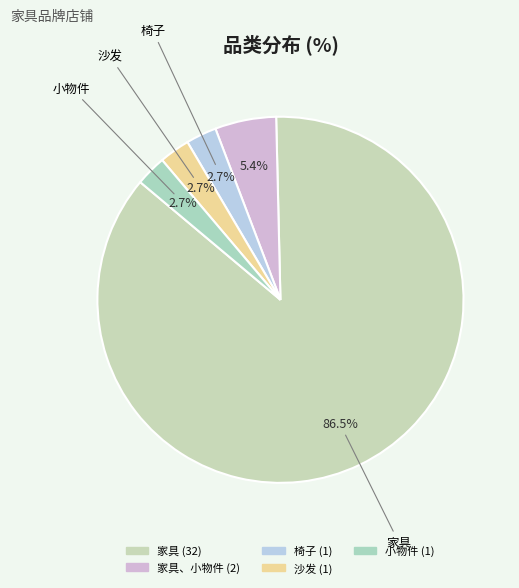

How many segments does this pie chart have?

5